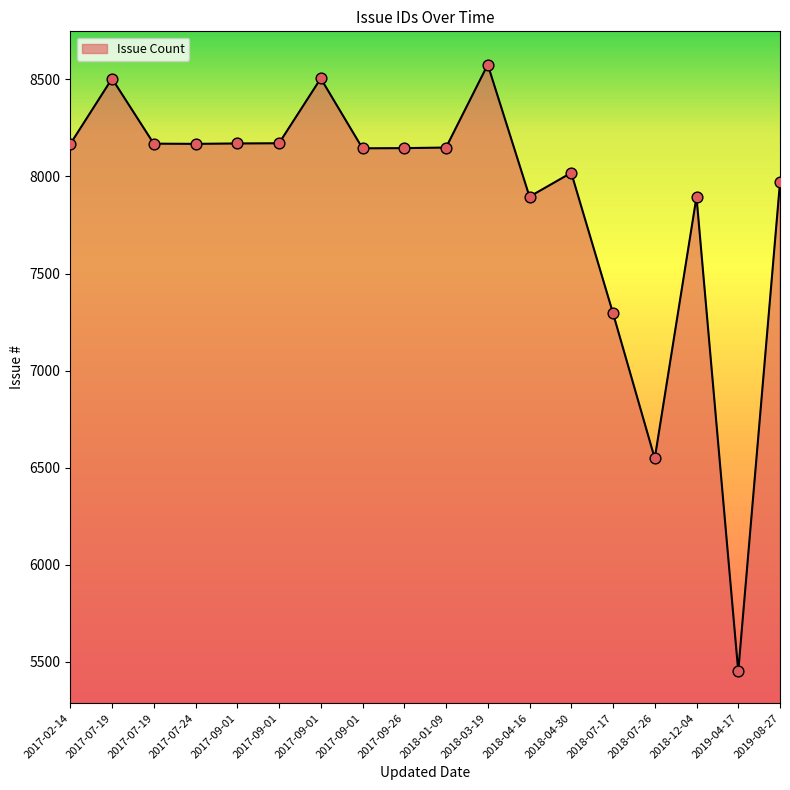

Approximately how many times larger is the value at 2018-04-16 compared to 2017-09-01?

0.9